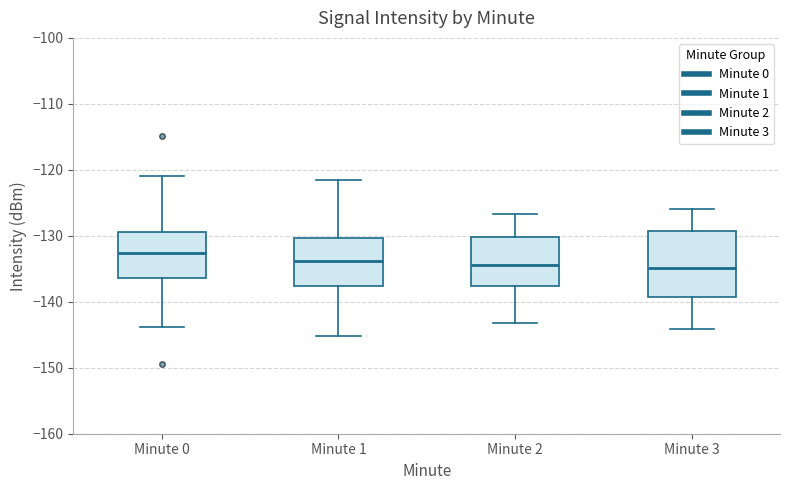

Where is the upper edge of the box for Minute 1 on the y-axis? The values are not printed on the chart, so give them approximately, as read against the axis.

-130